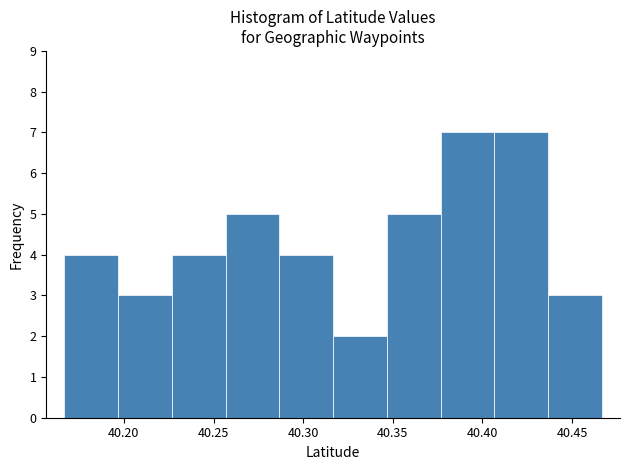

How tall is the bar that spans 40.165 to 40.195 on the x-axis? Neither the bar edges nor the heights are printed on the chart, so give them approximately, as read against the axes.

4